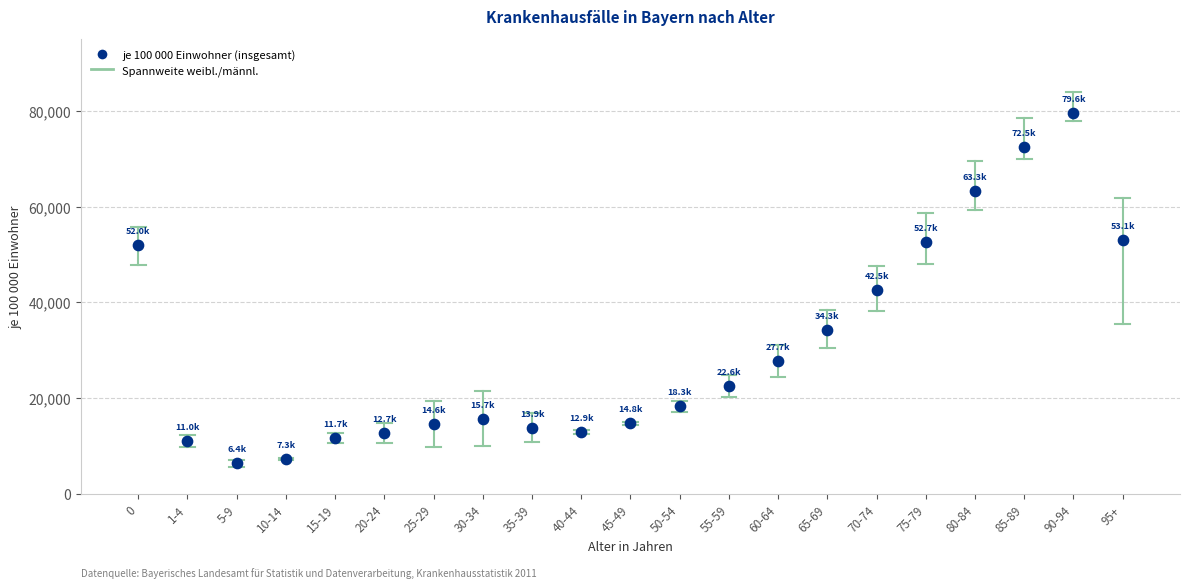

What is the range of Y values (max minus min)?

73188.3